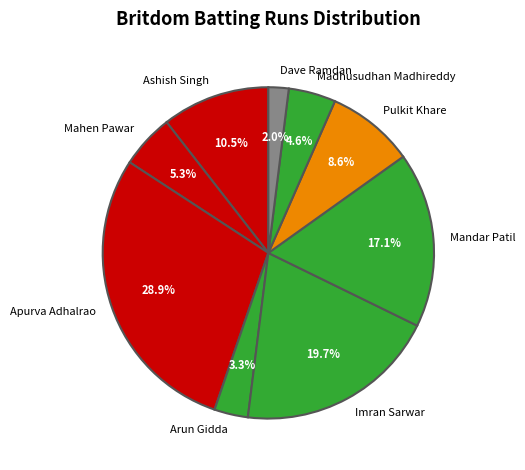

What percentage is the Dave Ramdan slice, to the nearest percent?

2%